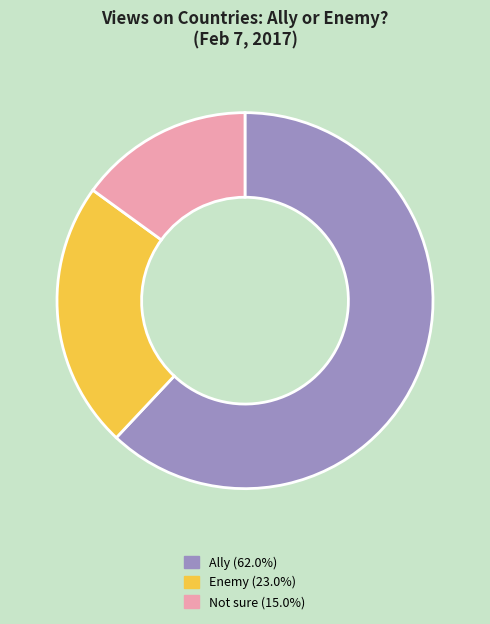

Rank the categories by value from lowest to highest.

Not sure, Enemy, Ally